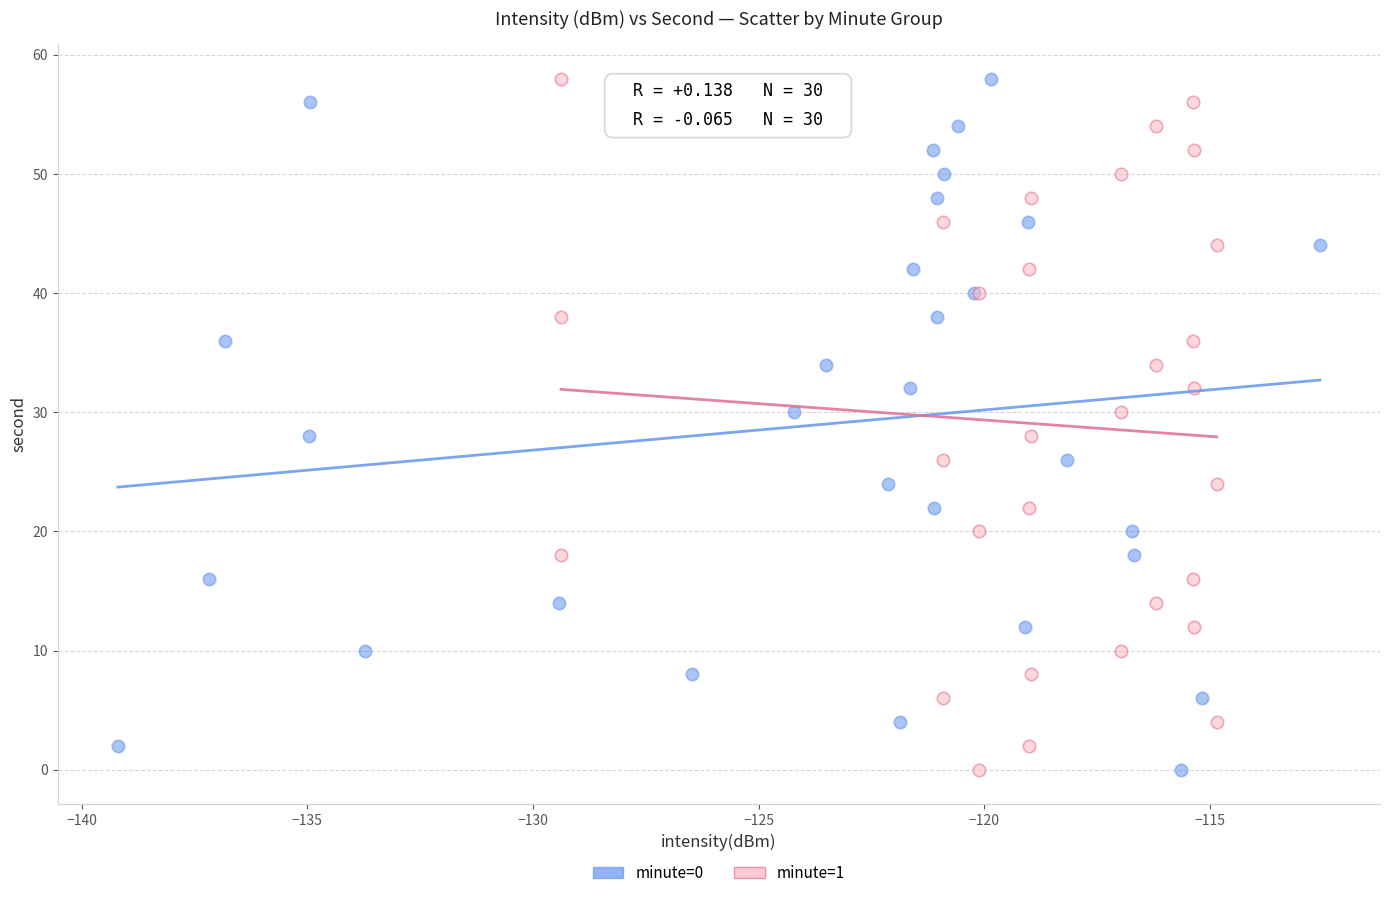

What are all the series names shown in the legend?

minute=0, minute=1